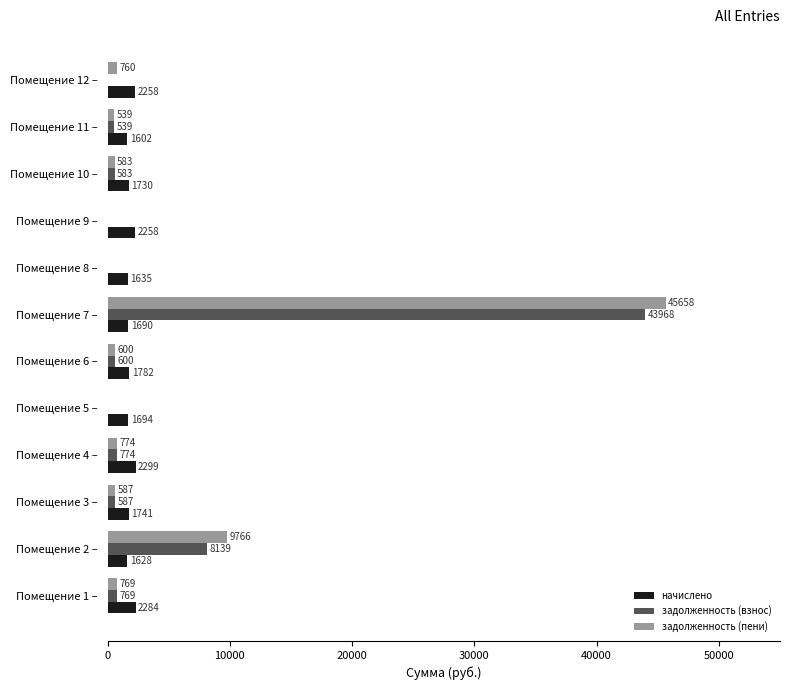

Is the value of начислено at Помещение 7 – greater than the value of задолженность (взнос) at Помещение 3 –?

Yes